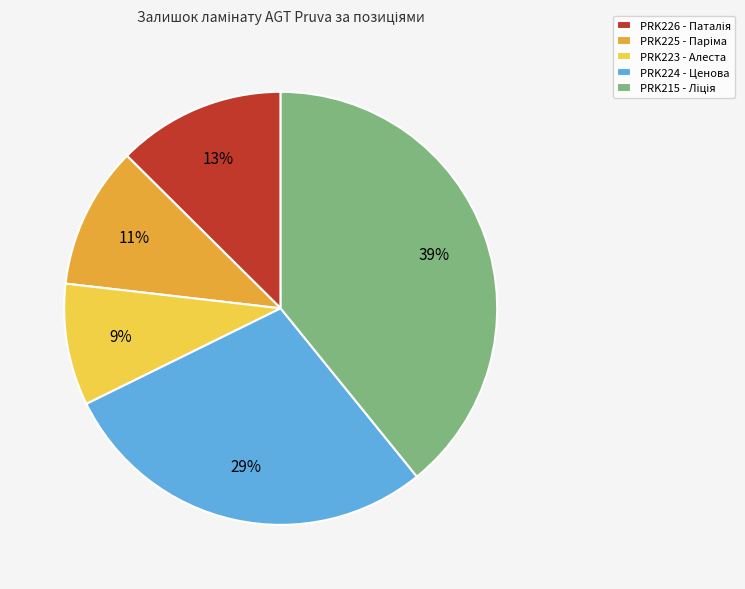

Does any single category account for the majority?

No